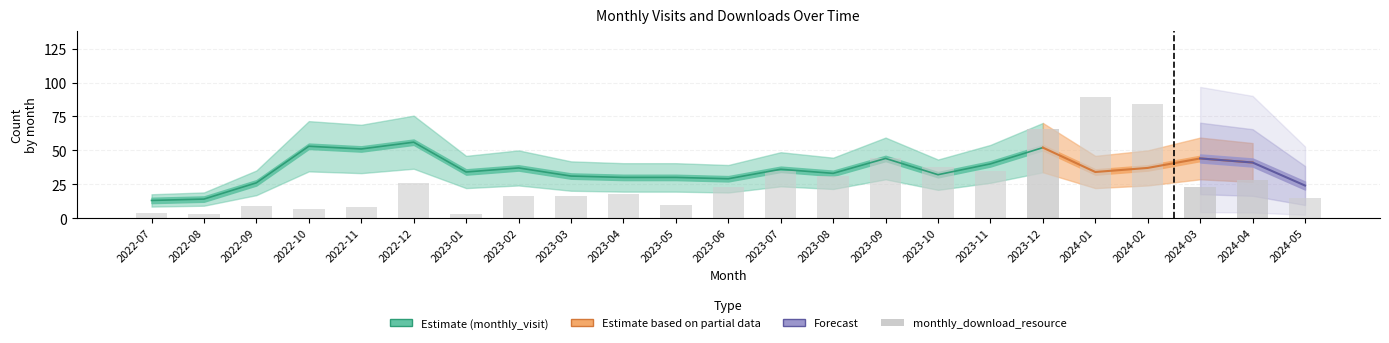

Which series has the largest total across all categories?

monthly_visit